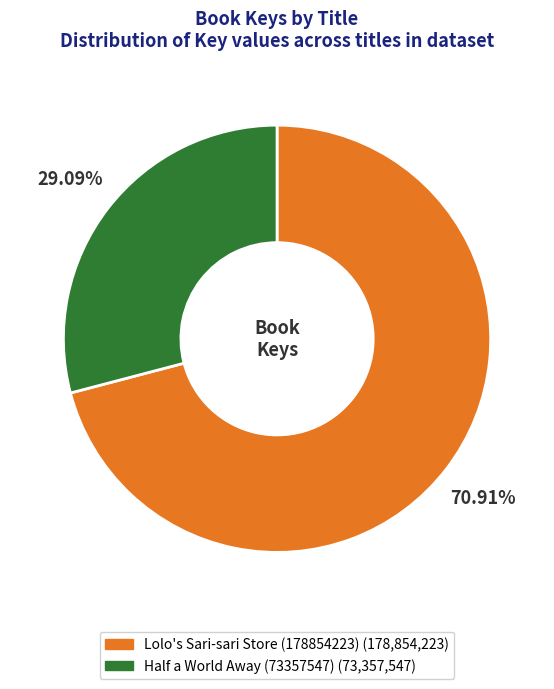

What is the total percentage of Half a World Away (73357547) and Lolo's Sari-sari Store (178854223)?

100.0%